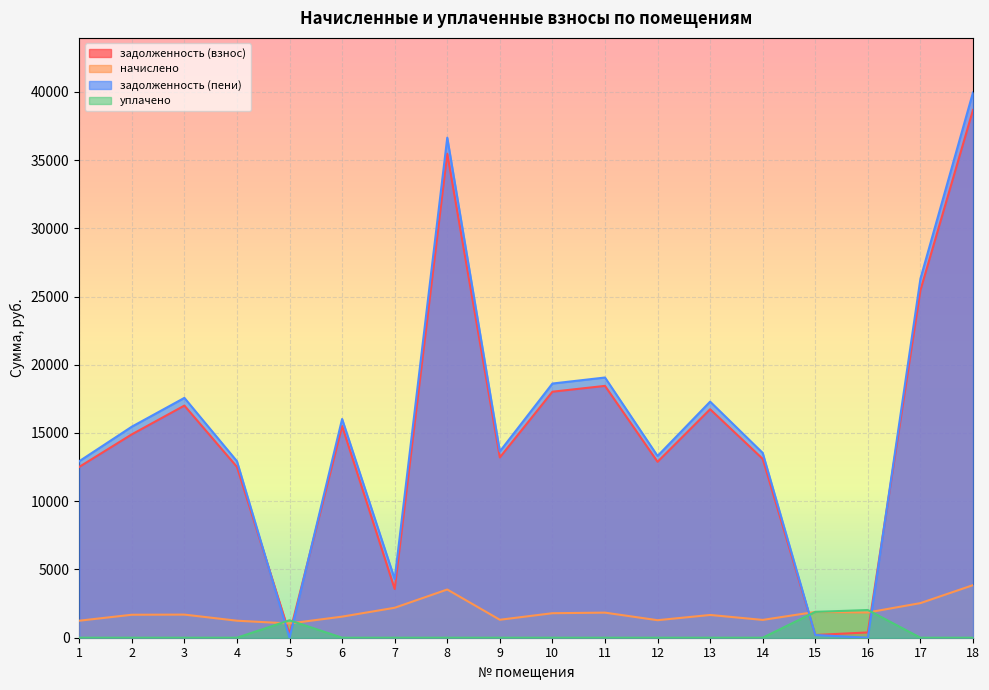

After their last crossing, which series has the higher values: уплачено or задолженность (взнос)?

задолженность (взнос)